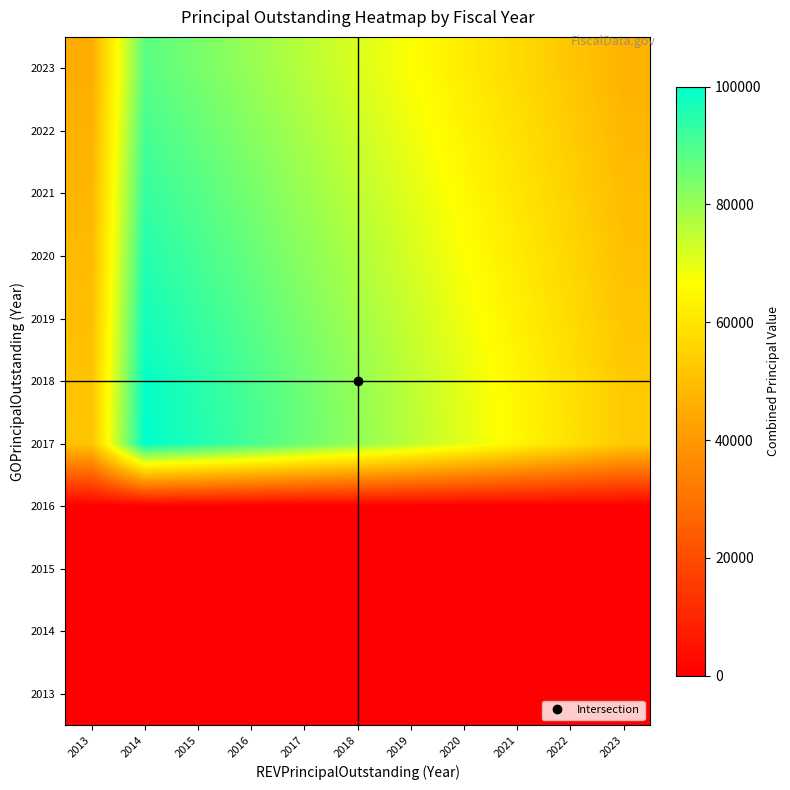

At which category is the sum across all series the highest?

2014